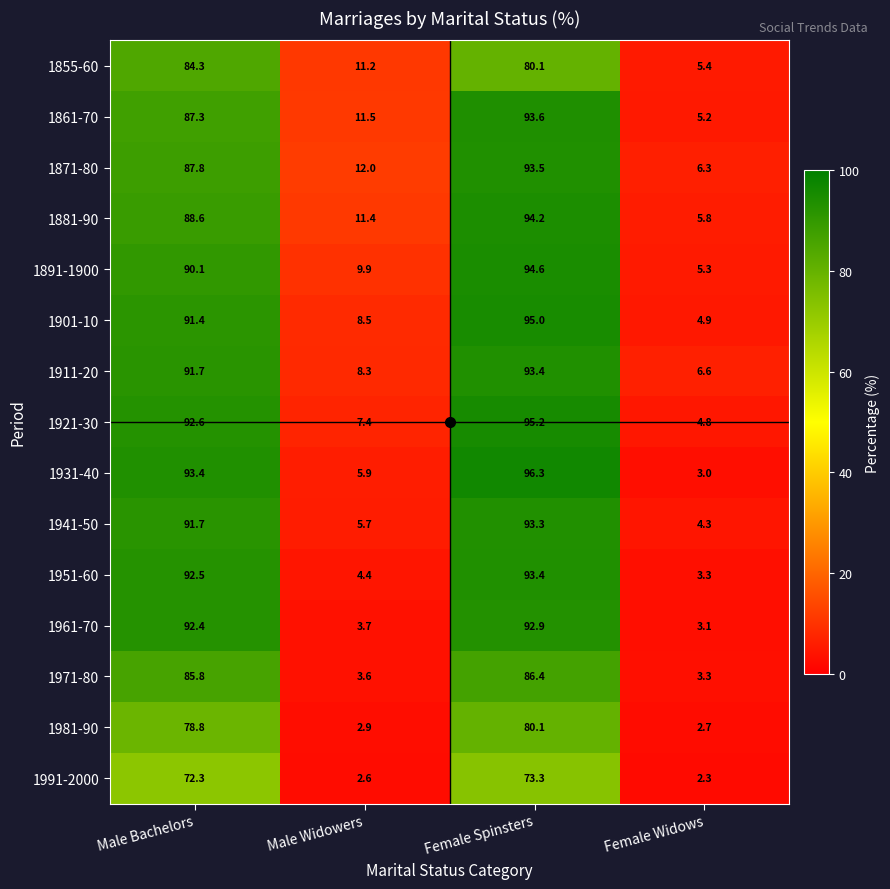

How many categories are shown in the chart?

4